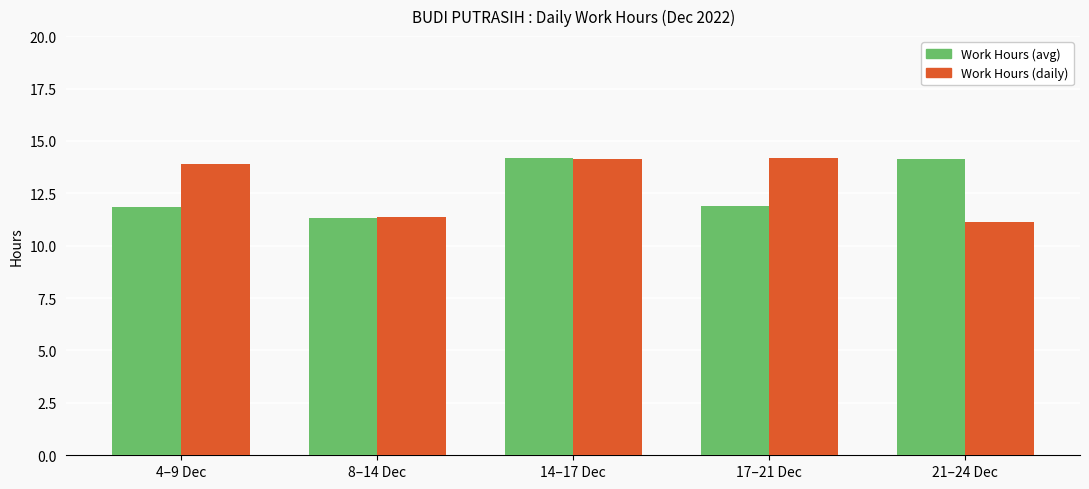

Rank the series at 17–21 Dec from highest to lowest value.

Work Hours (daily), Work Hours (avg)